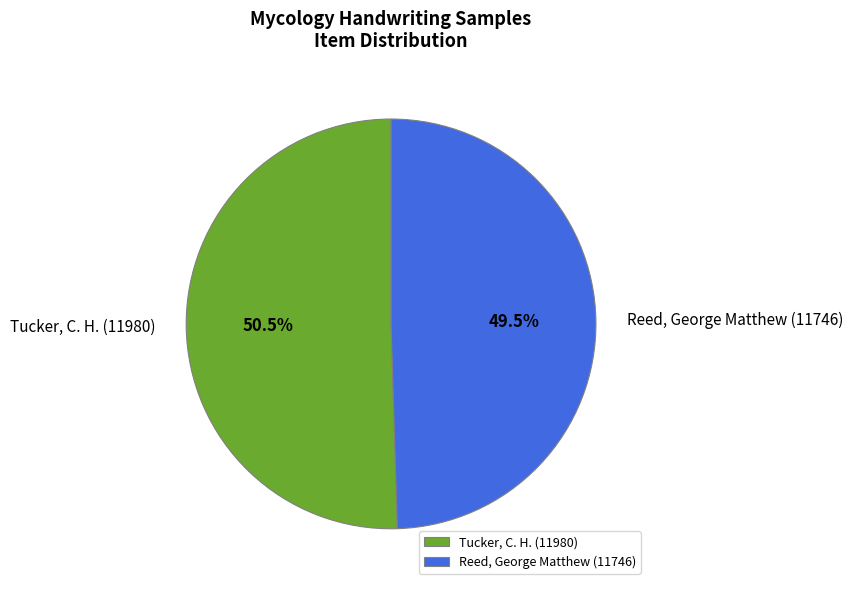

Count the number of slices in the pie.

2